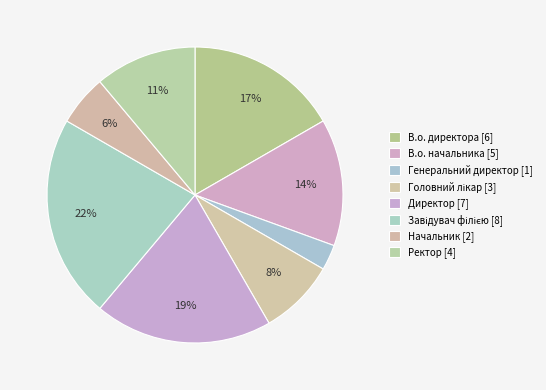

Which has a higher value, Начальник or Ректор?

Ректор